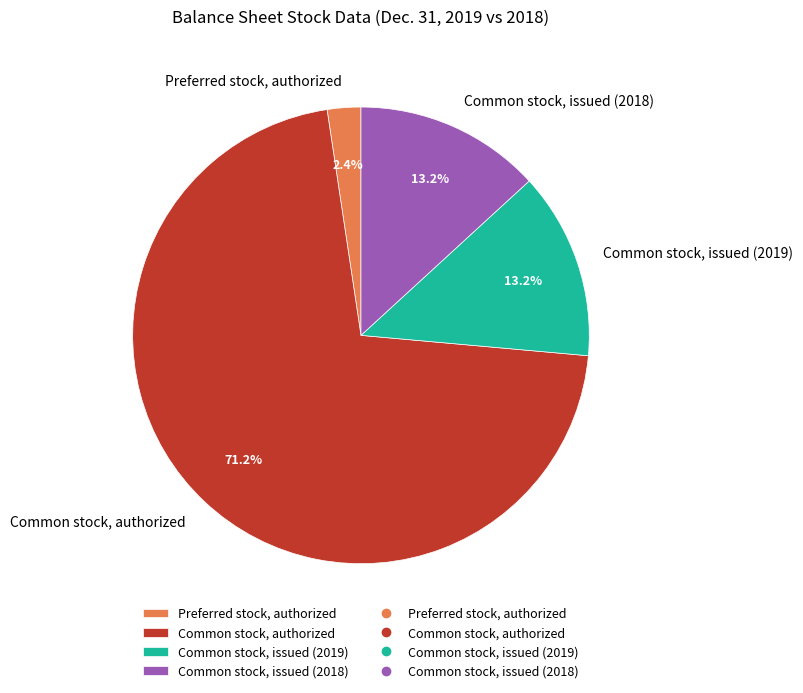

What is the ratio of the value at Common stock, authorized to the value at Common stock, issued (2018)?

5.4